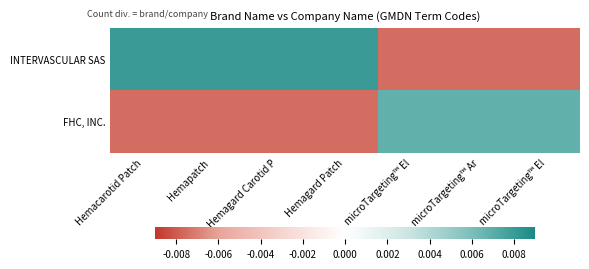

Which series has the largest total across all categories?

INTERVASCULAR SAS